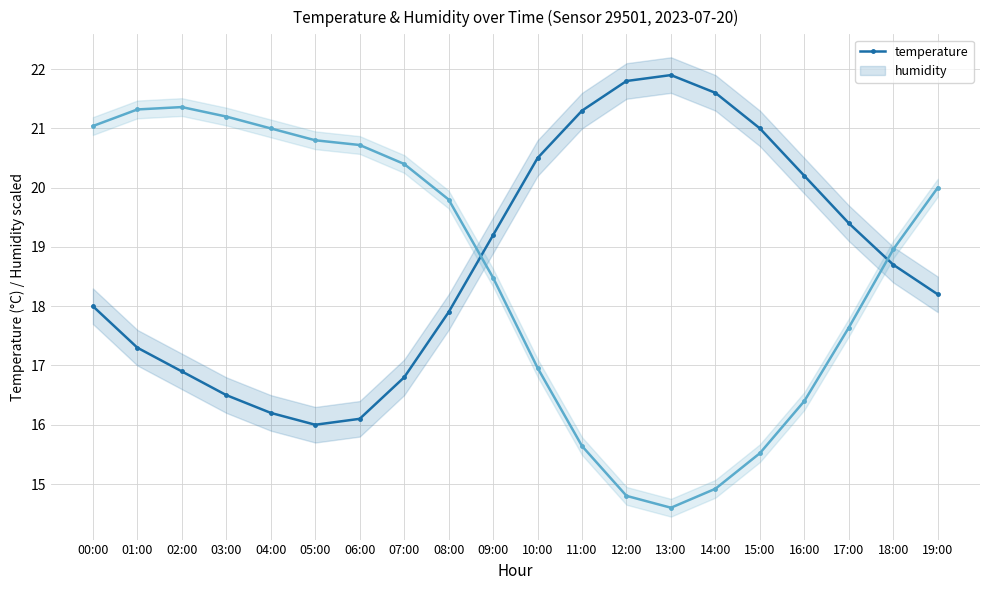

Where do temperature and humidity first cross each other?

08:00 and 09:00